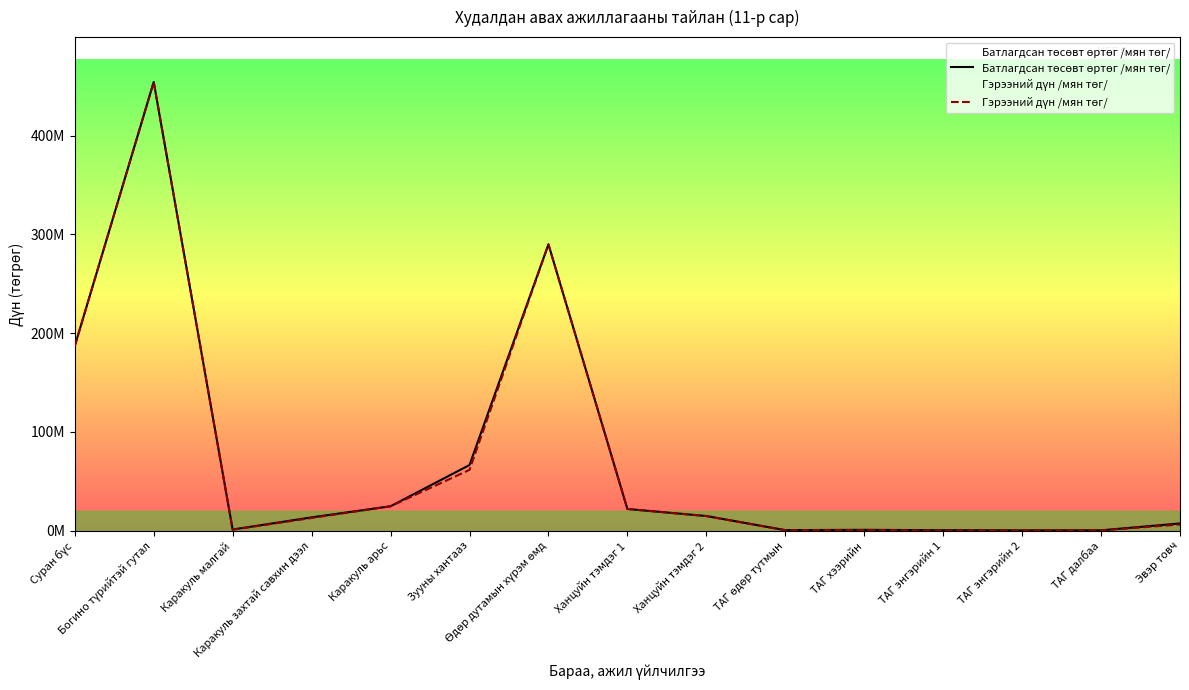

What is the maximum value shown in the chart?

454300000